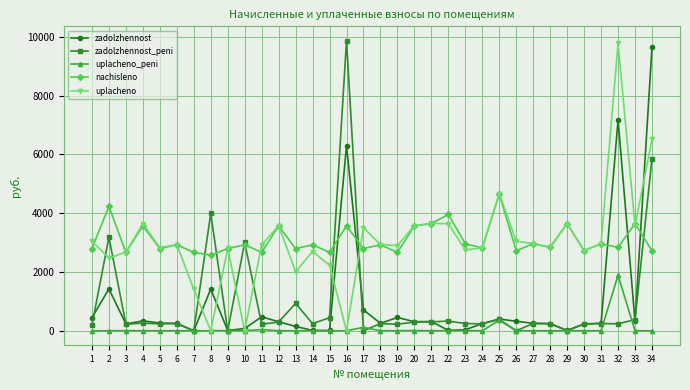

True or false: nachisleno has more than 1 points higher than both neighbors.

True